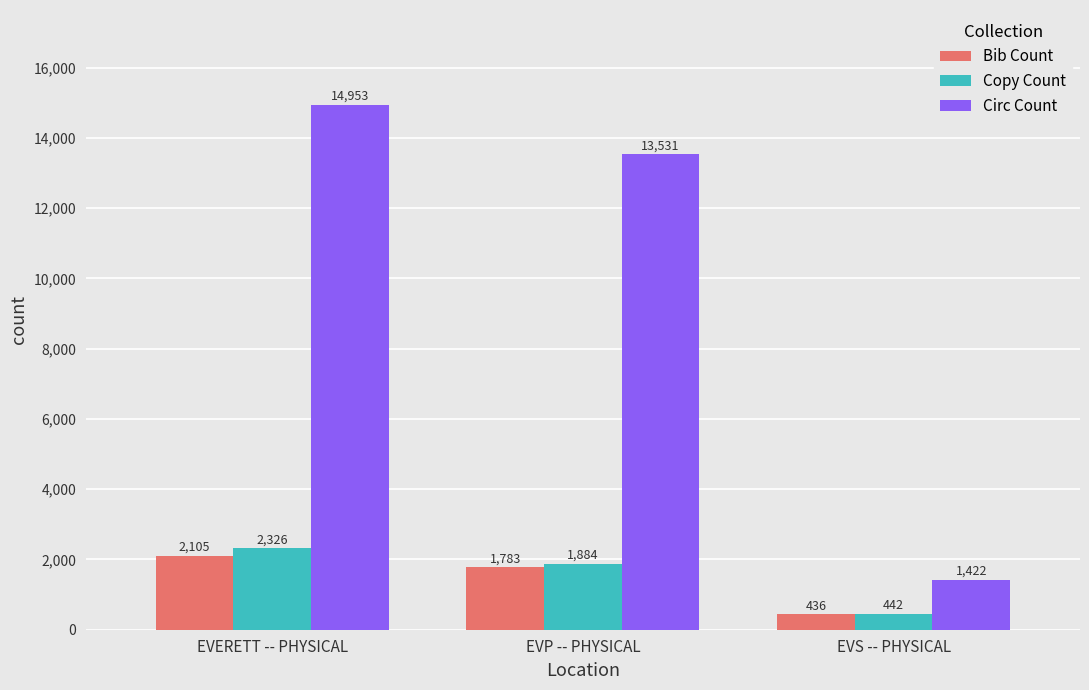

At which category does the chart reach its peak across all series?

EVERETT -- PHYSICAL